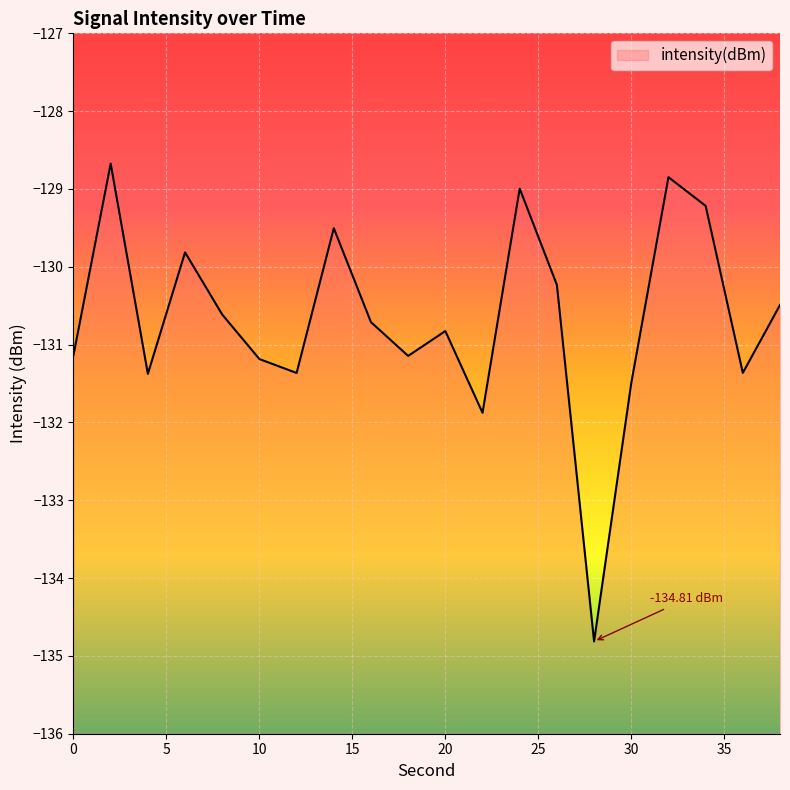

Rank the categories by value from lowest to highest.

28, 22, 30, 4, 12, 36, 10, 18, 0, 20, 16, 8, 38, 26, 6, 14, 34, 24, 32, 2